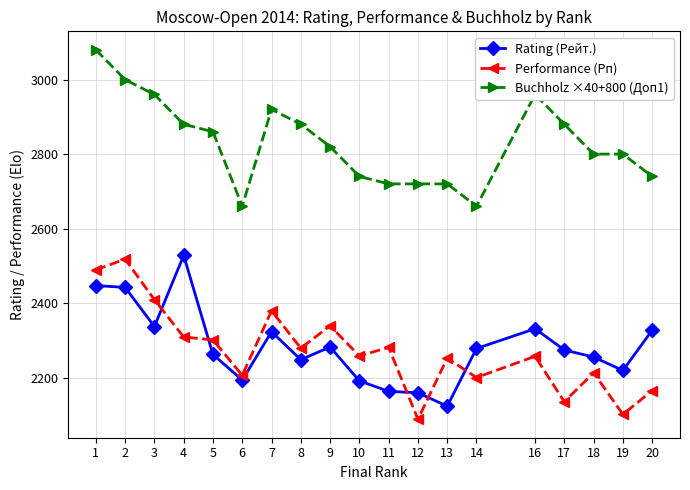

True or false: Rating (Рейт.) and Buchholz ×40+800 (Доп1) intersect in this chart.

False